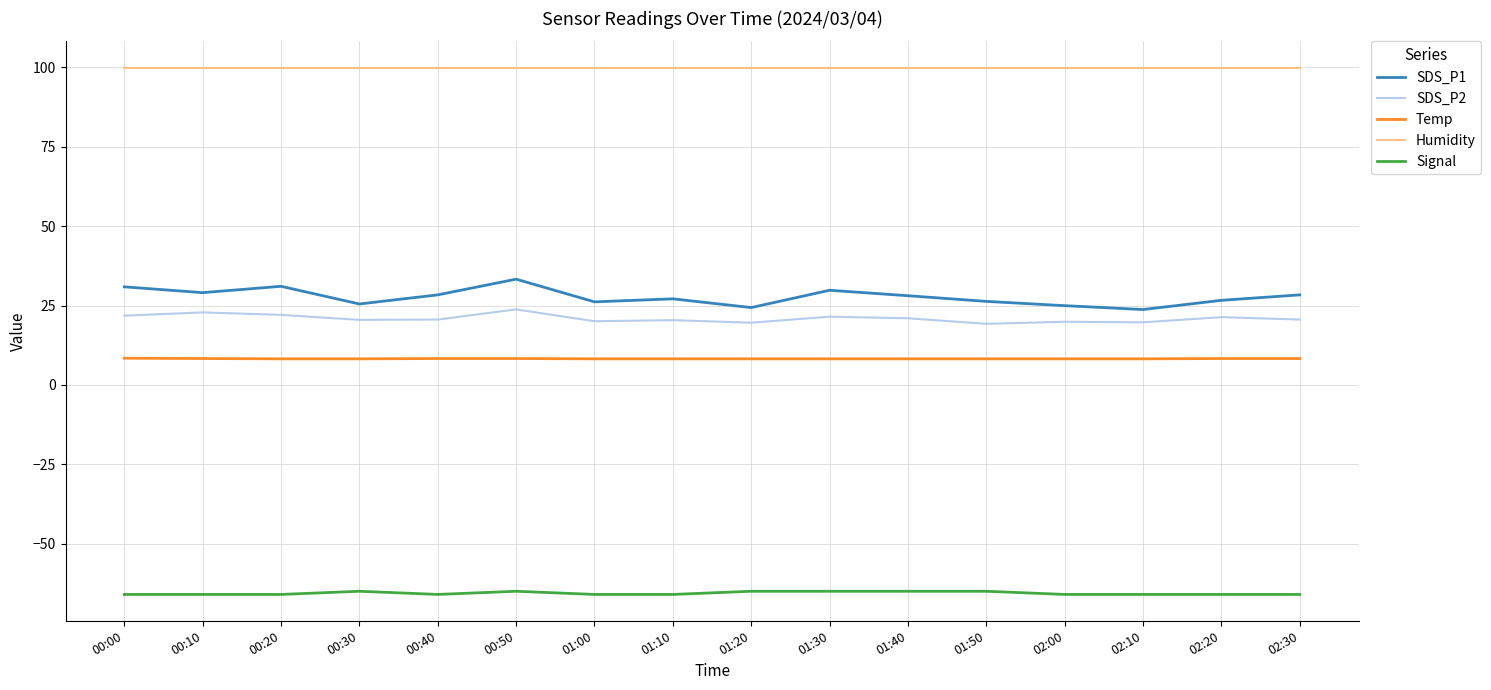

Rank the series by their maximum value, from lowest to highest.

Signal, Temp, SDS_P2, SDS_P1, Humidity